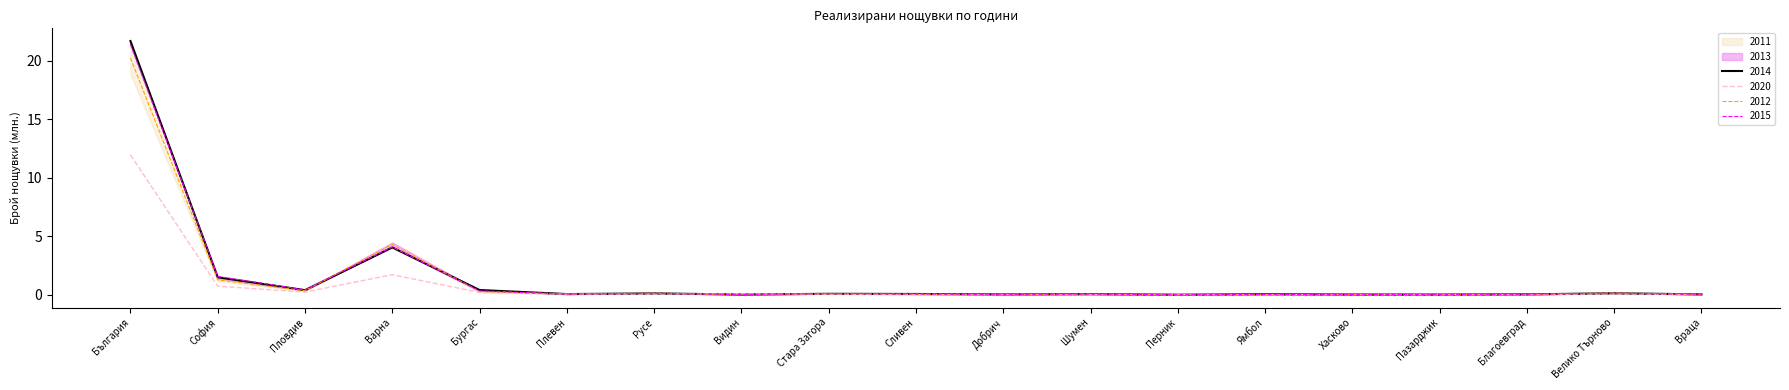

In 2012, how many points are higher than both neighbors (excluding endpoints)?

6